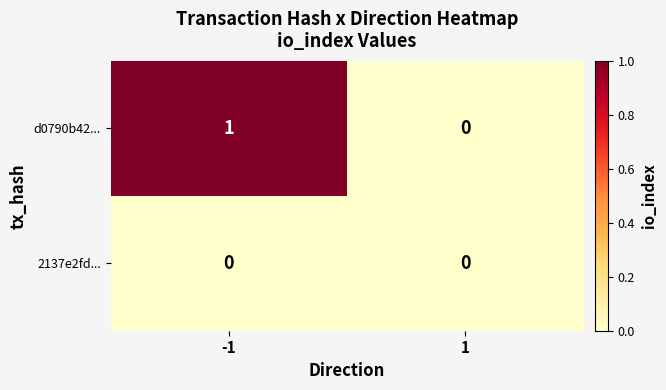

The 2137e2fd... series shows 0 at -1. True or false?

True